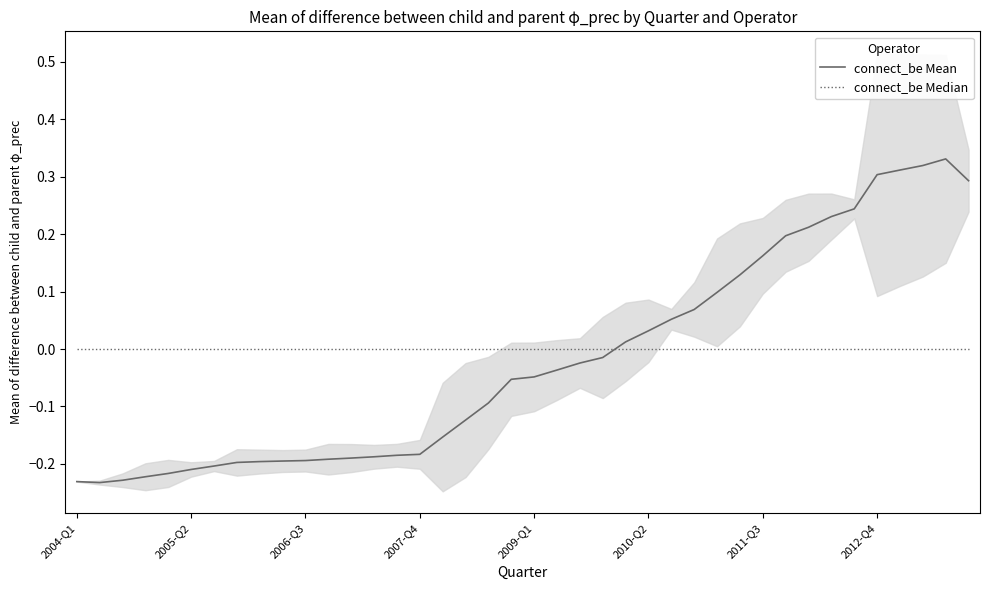

Which series changed the most between 18 and 19?

connect_be Mean